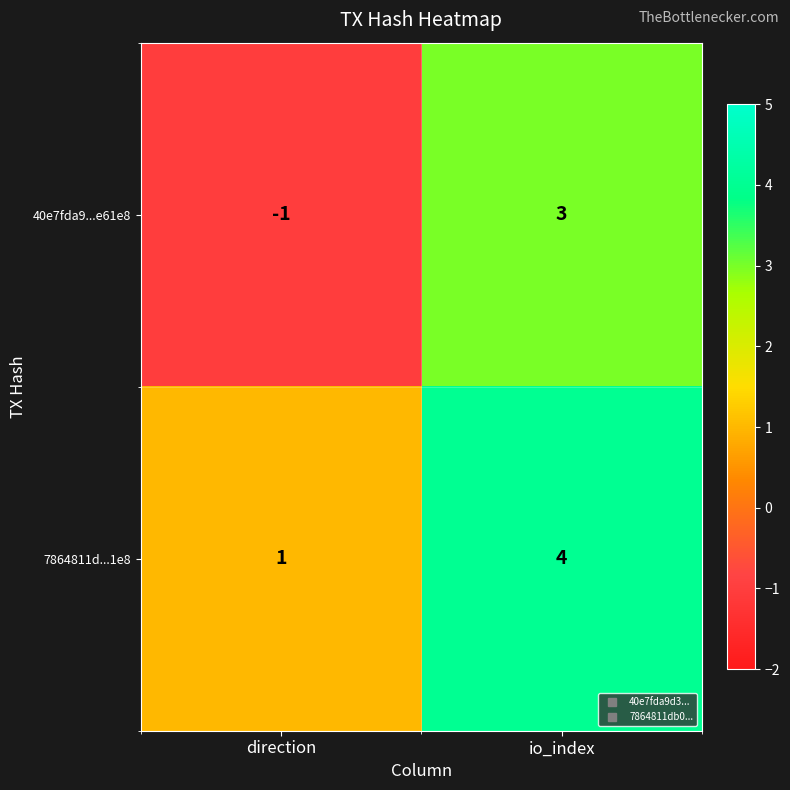

Which series has the largest range (max minus min)?

40e7fda9...e61e8